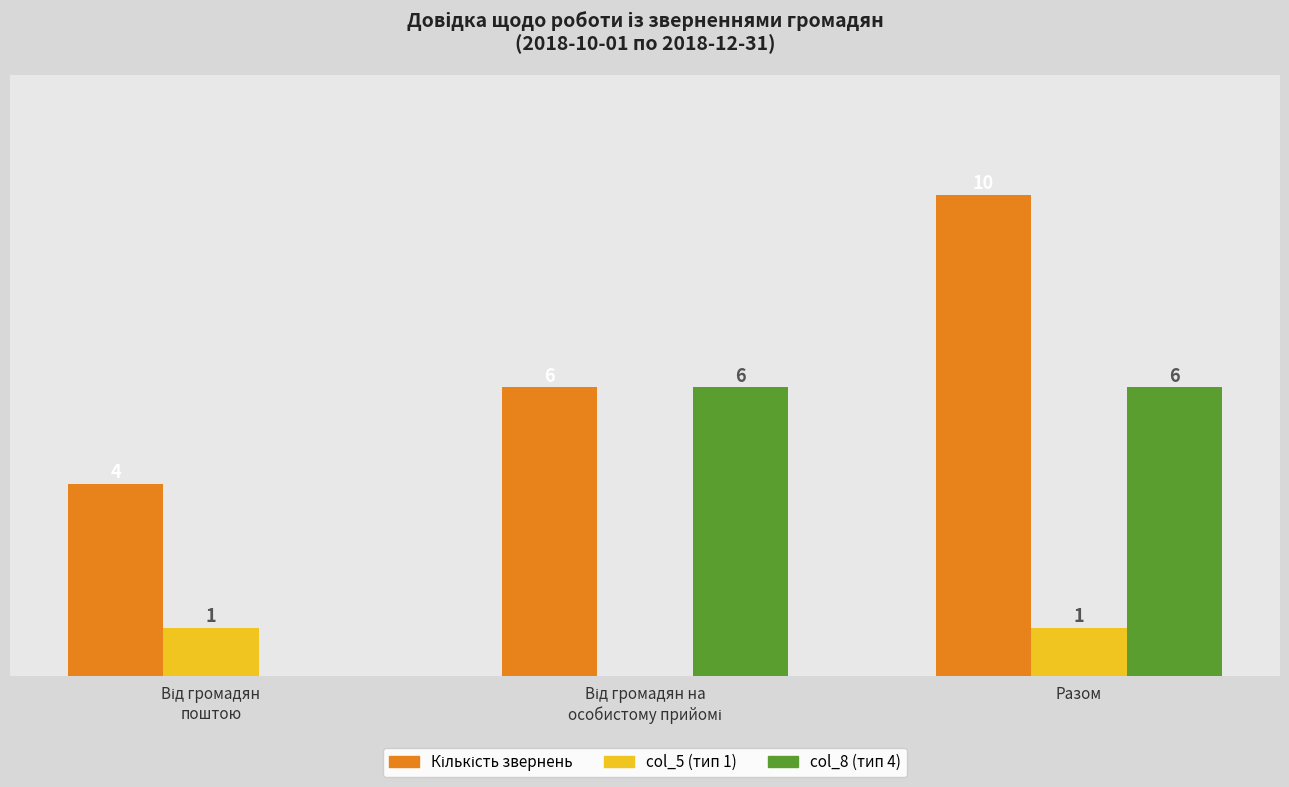

Which label corresponds to the largest value in the chart?

Разом